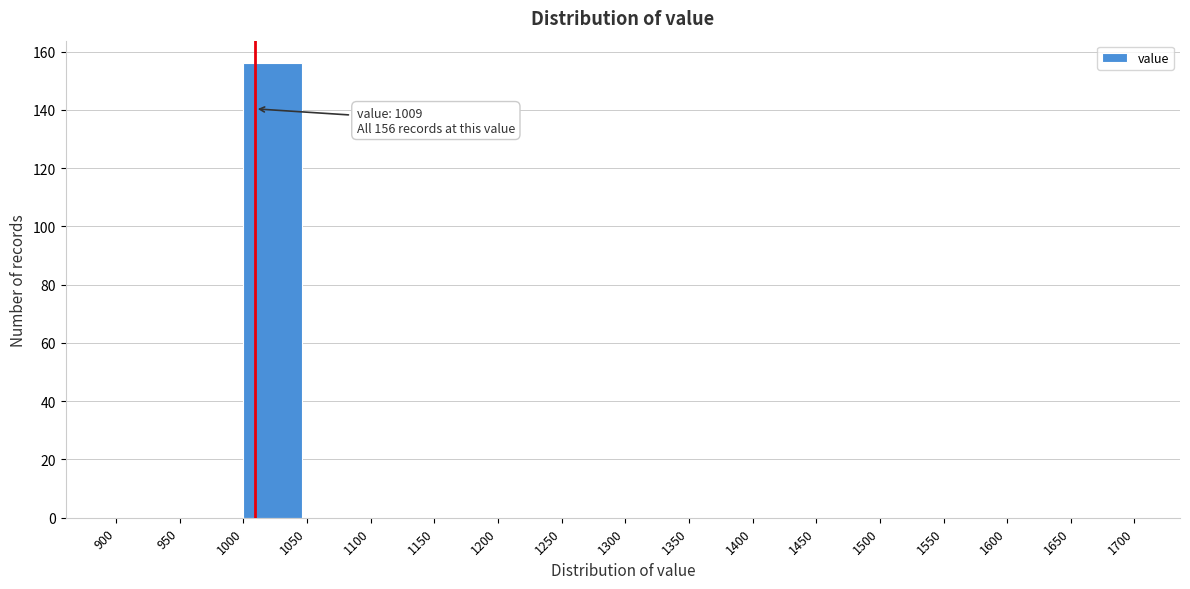

Which range on the x-axis has the tallest bar?

1000 to 1050